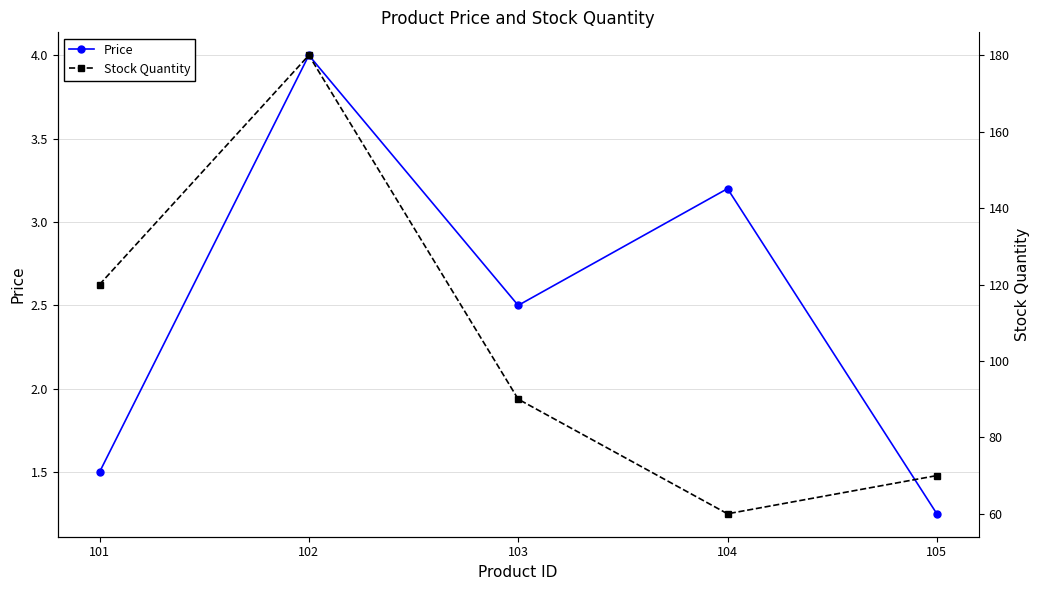

True or false: Stock Quantity and Price cross at least once.

False